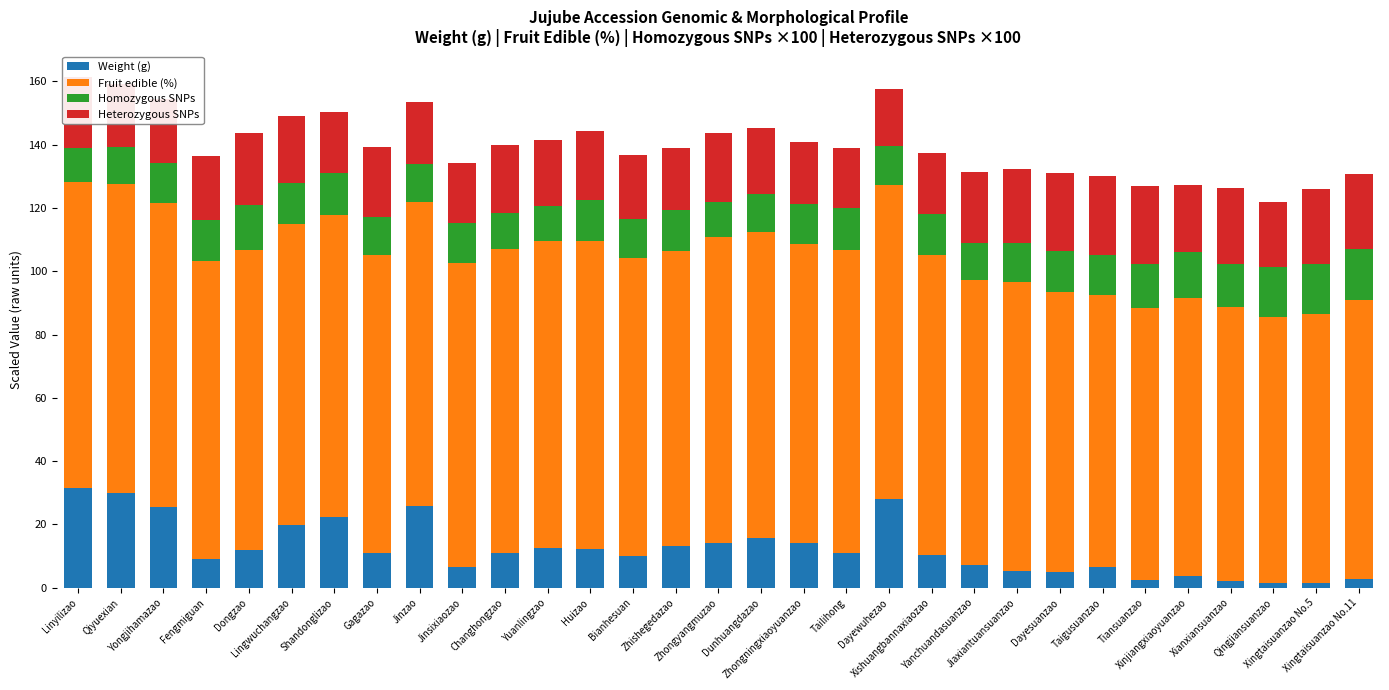

What is the difference between the maximum and second lowest values in the Weight (g) series?

30.1